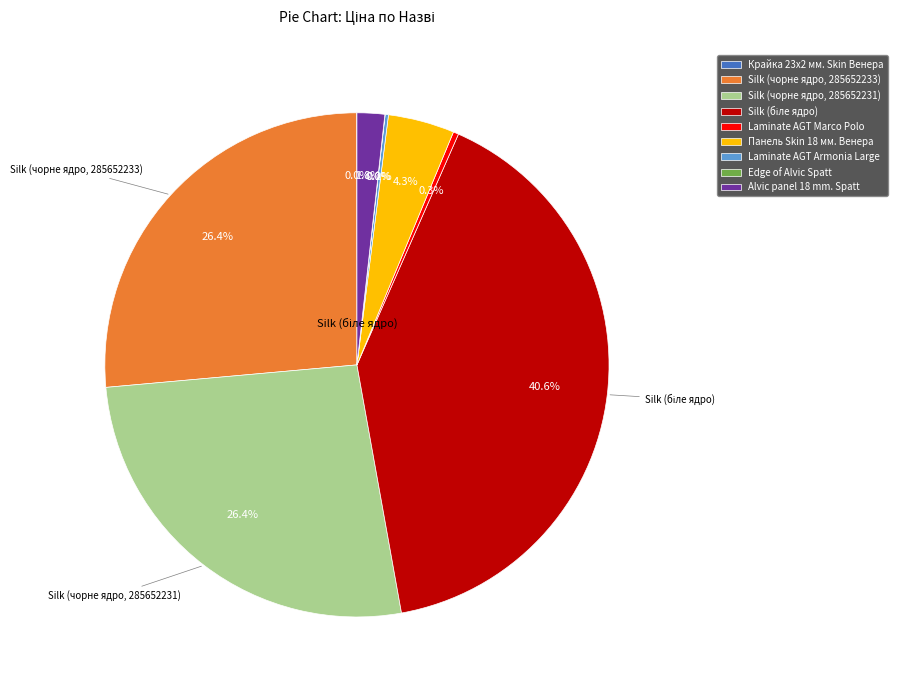

What percentage is NOT represented by Laminate AGT Marco Polo?

99.7%